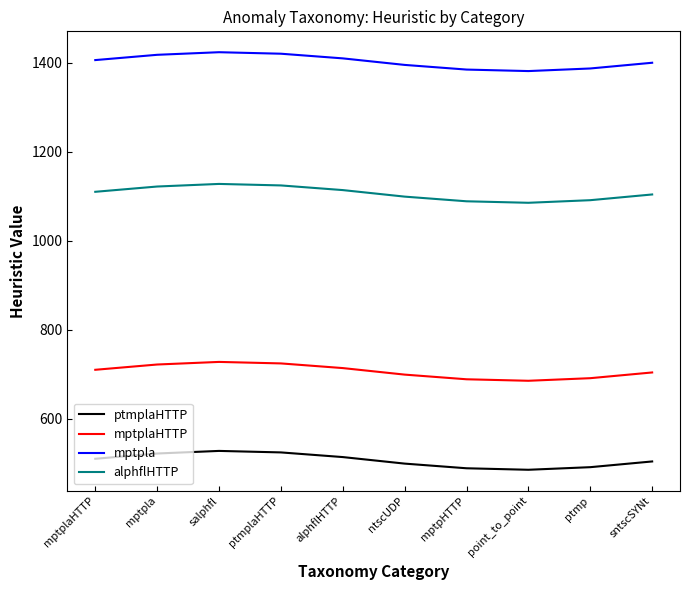

Rank the series by their maximum value, from highest to lowest.

mptpla, alphflHTTP, mptplaHTTP, ptmplaHTTP